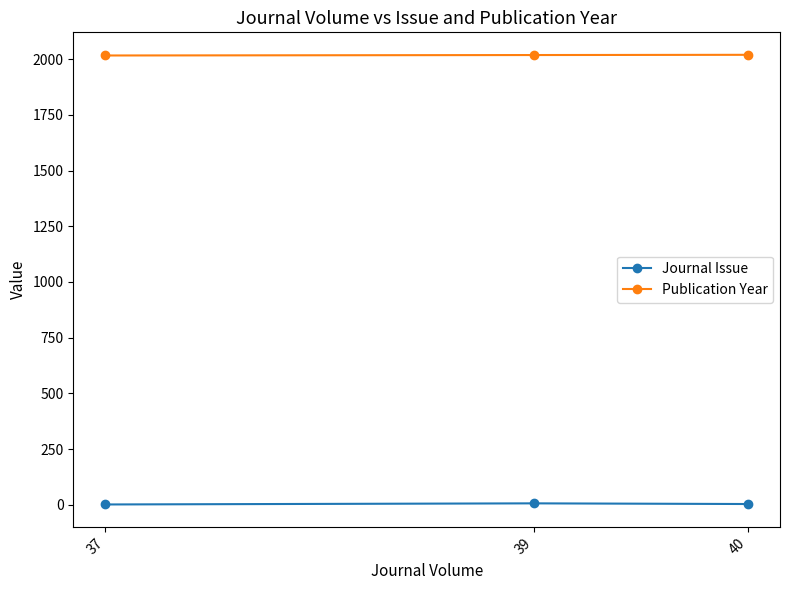

Does the chart have visible grid lines?

No